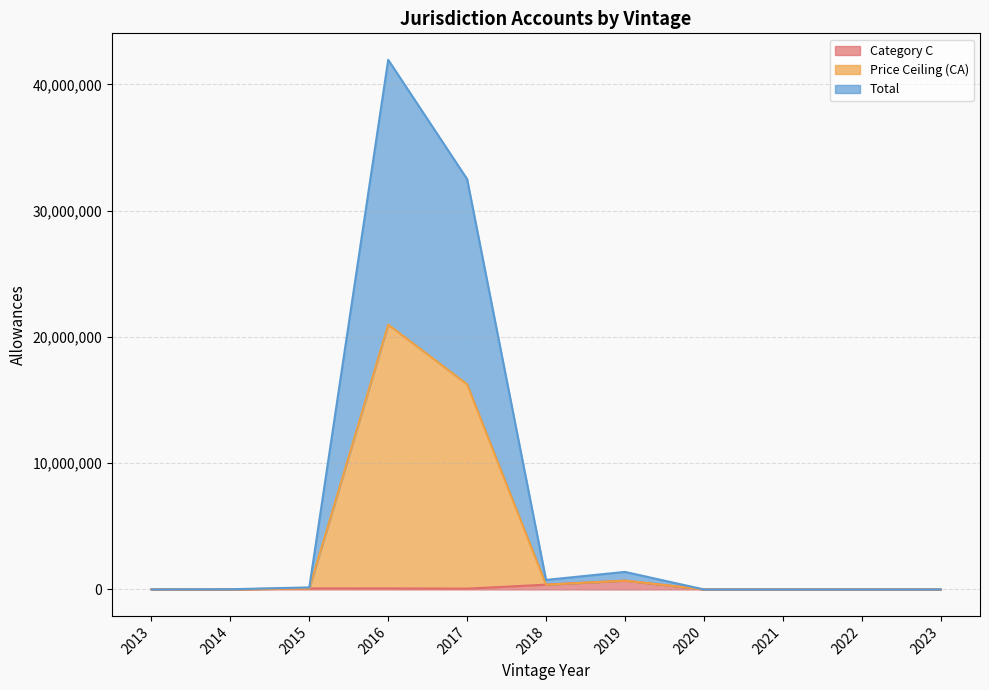

What is the difference between the maximum and minimum values in the Total series?

41943282